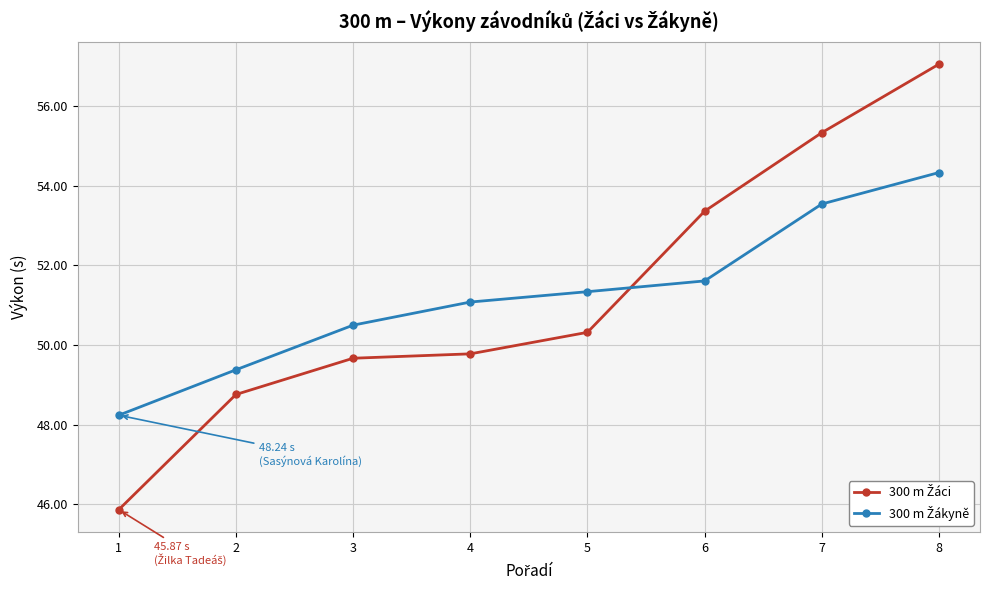

What is the total value across all series at 4?

100.9